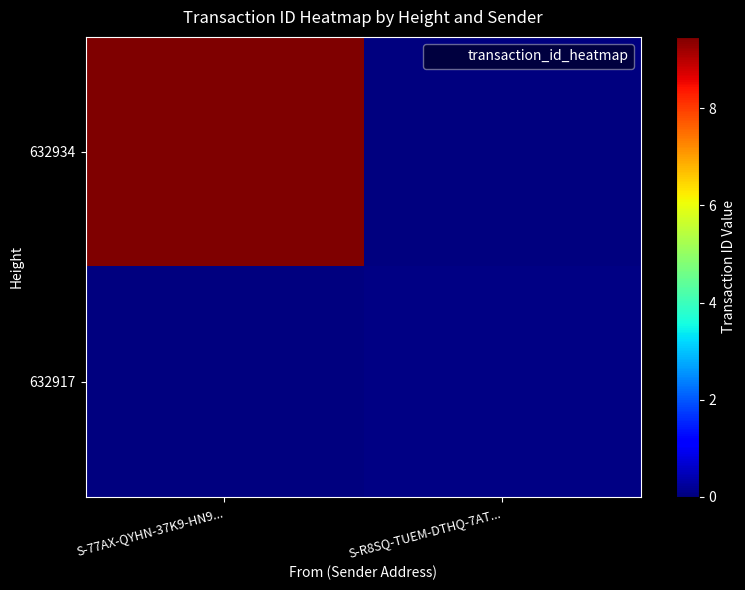

Which label corresponds to the smallest value in the chart?

S-R8SQ-TUEM-DTHQ-7AT...